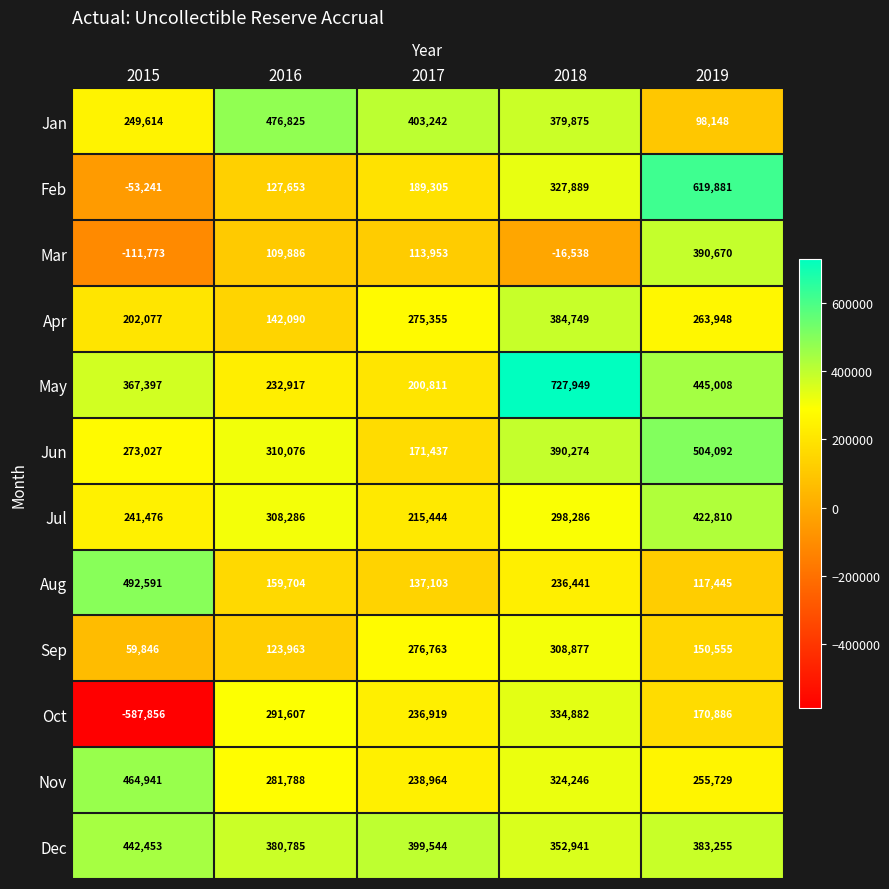

What is the difference between the Sep values at 2017 and 2016?

152800